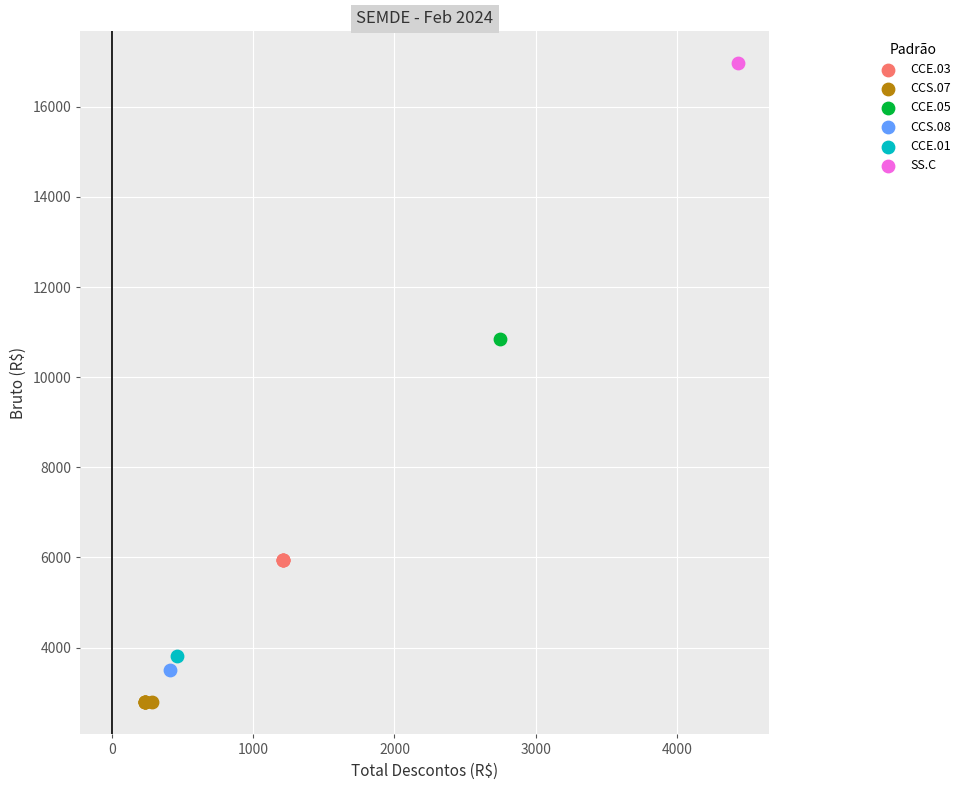

Which series contains the highest Y value?

SS.C